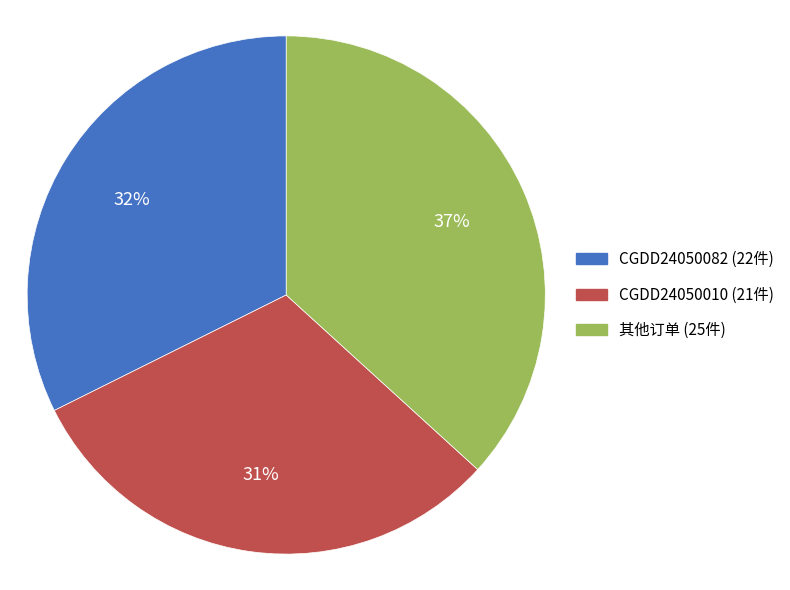

To the nearest percent, what is the difference between the largest and smallest slice percentages?

6%